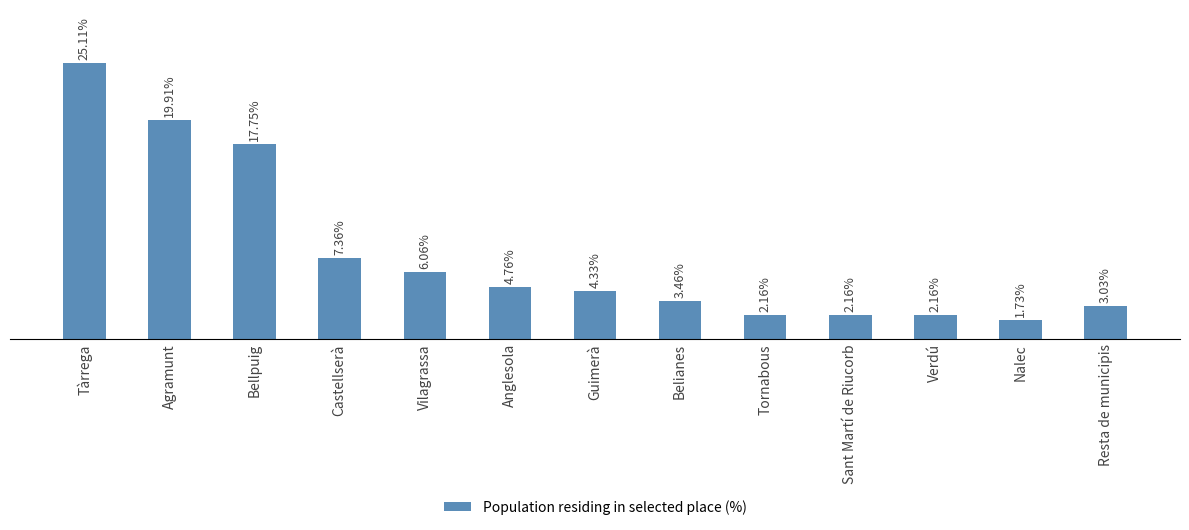

At which category does the chart reach its minimum across all series?

Nalec